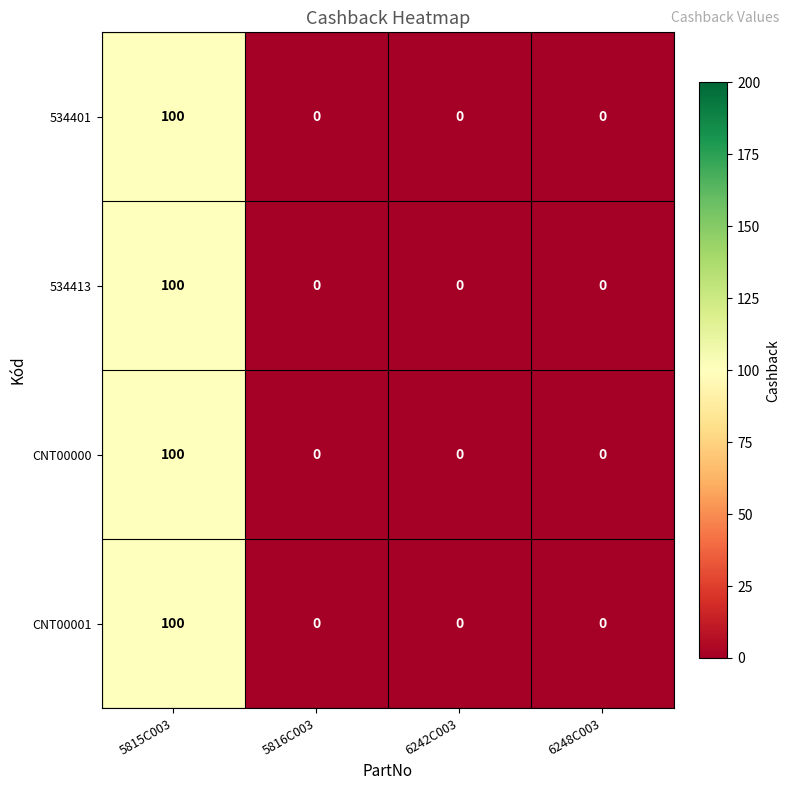

At which category is the sum across all series the highest?

5815C003